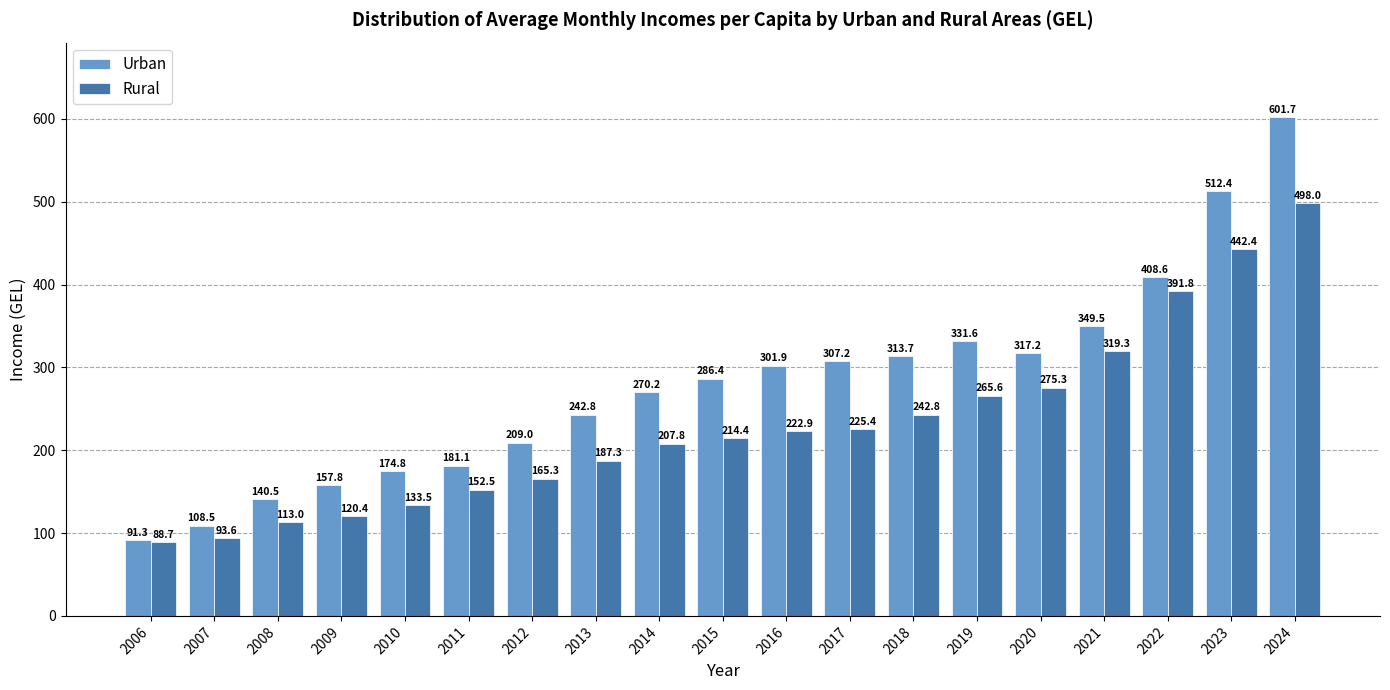

Rank the series by their maximum value, from highest to lowest.

Urban, Rural